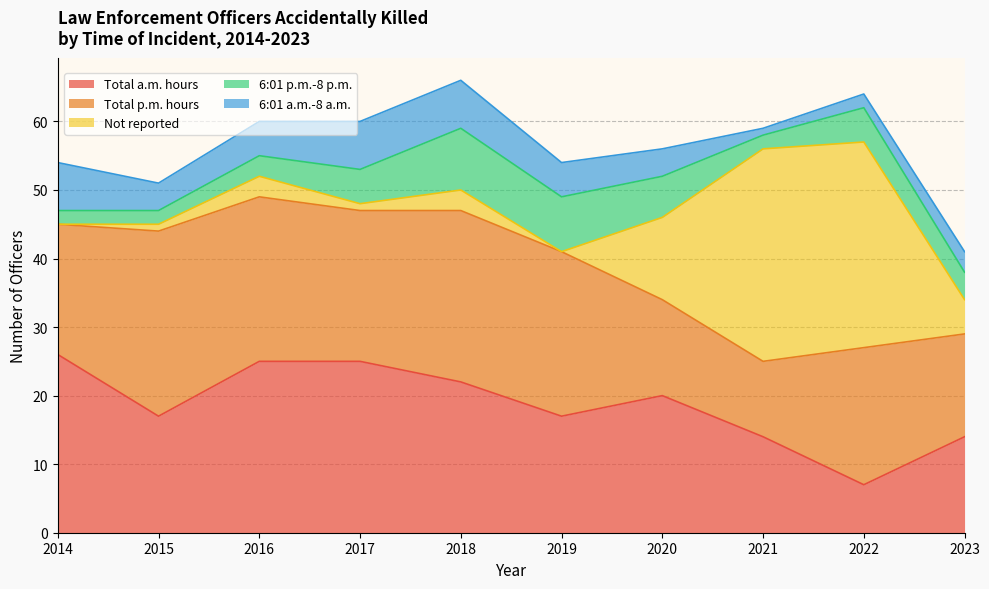

What are all the series names shown in the legend?

Total a.m. hours, Total p.m. hours, Not reported, 6:01 p.m.-8 p.m., 6:01 a.m.-8 a.m.